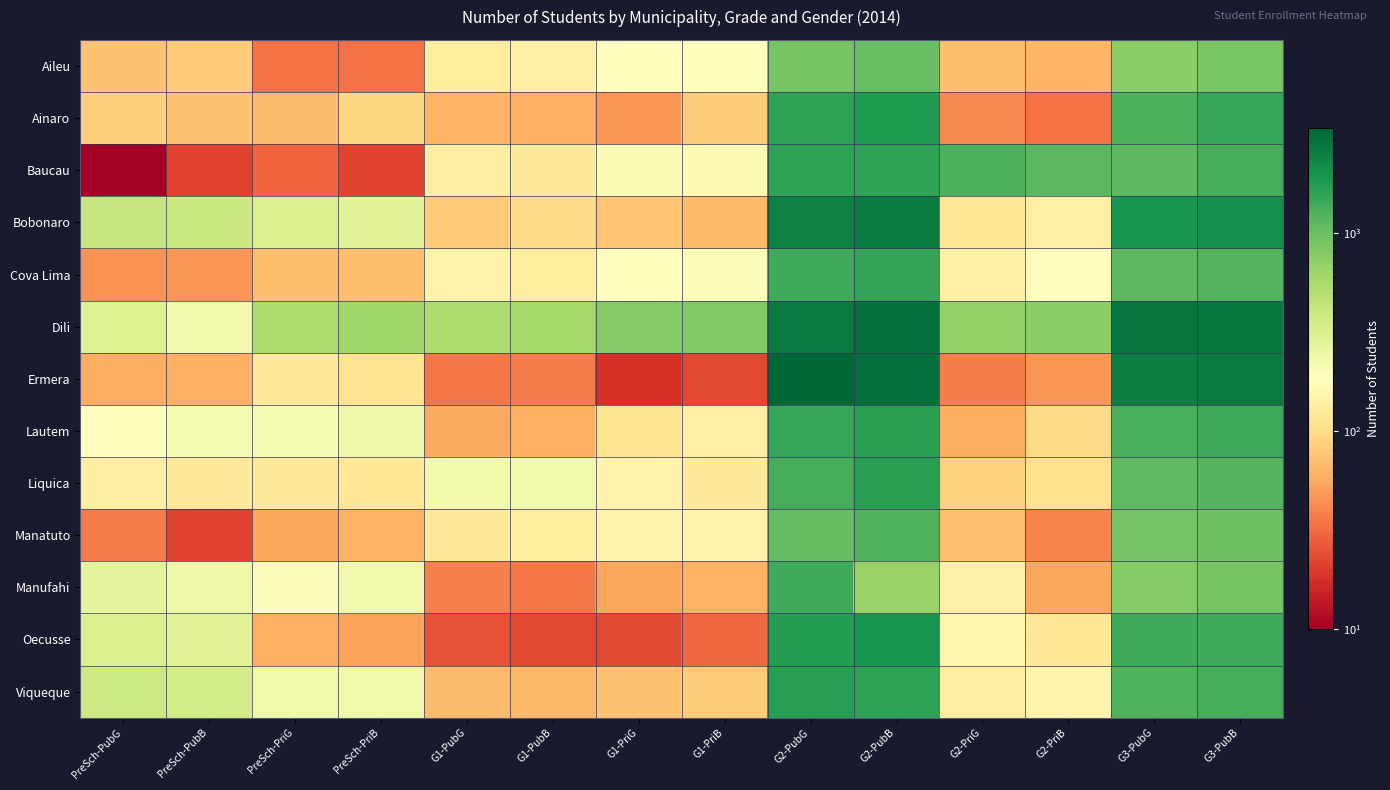

At how many categories does at least one series exceed 2843?

3